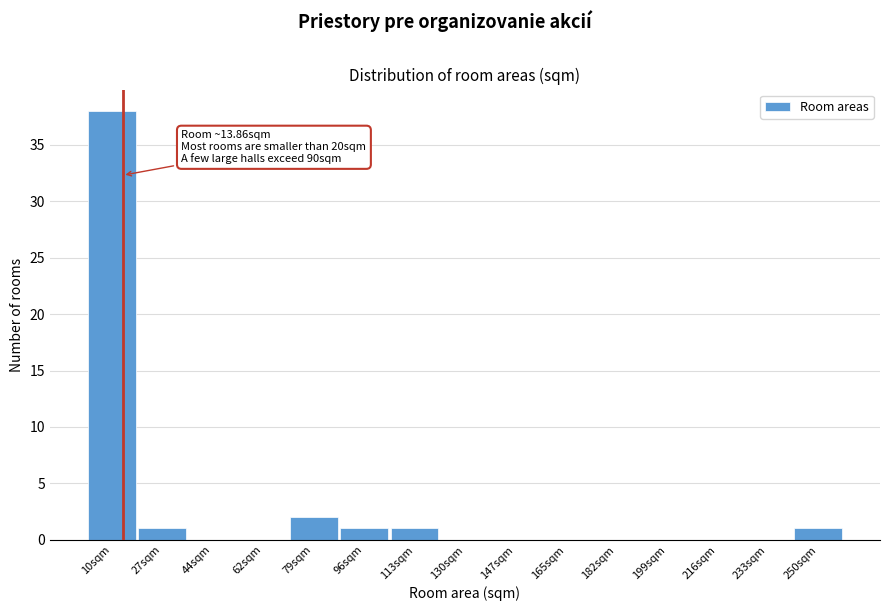

Over which range of the x-axis is the bar tallest?

2 to 18